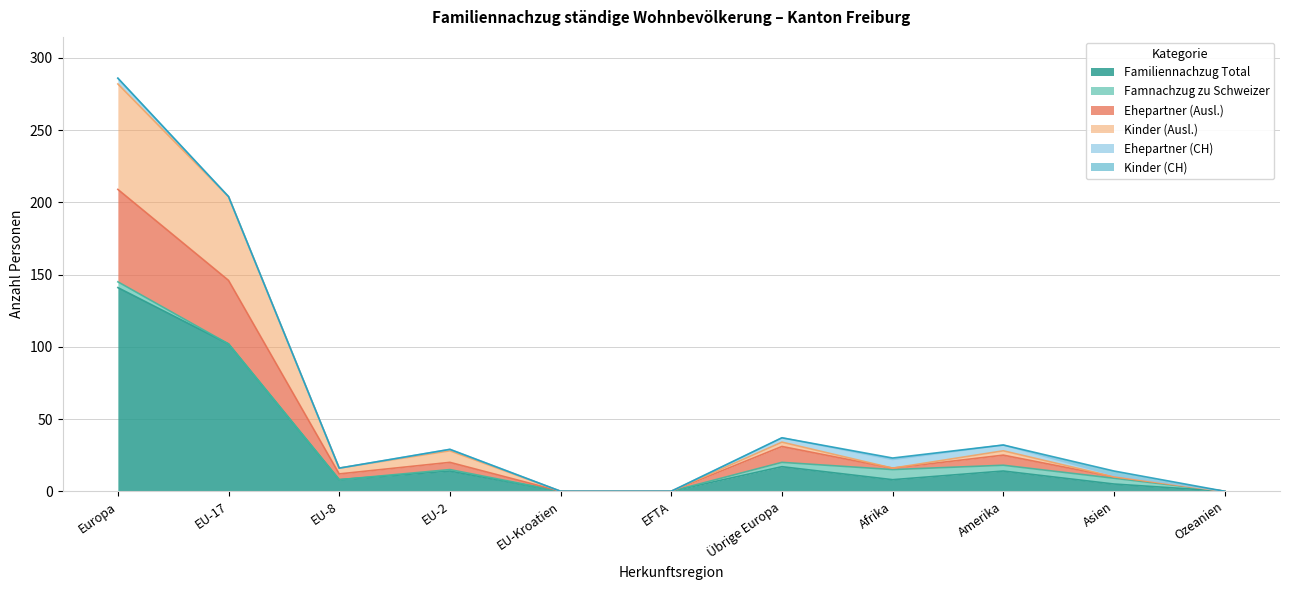

Between Asien and EU-2, which is larger?

EU-2